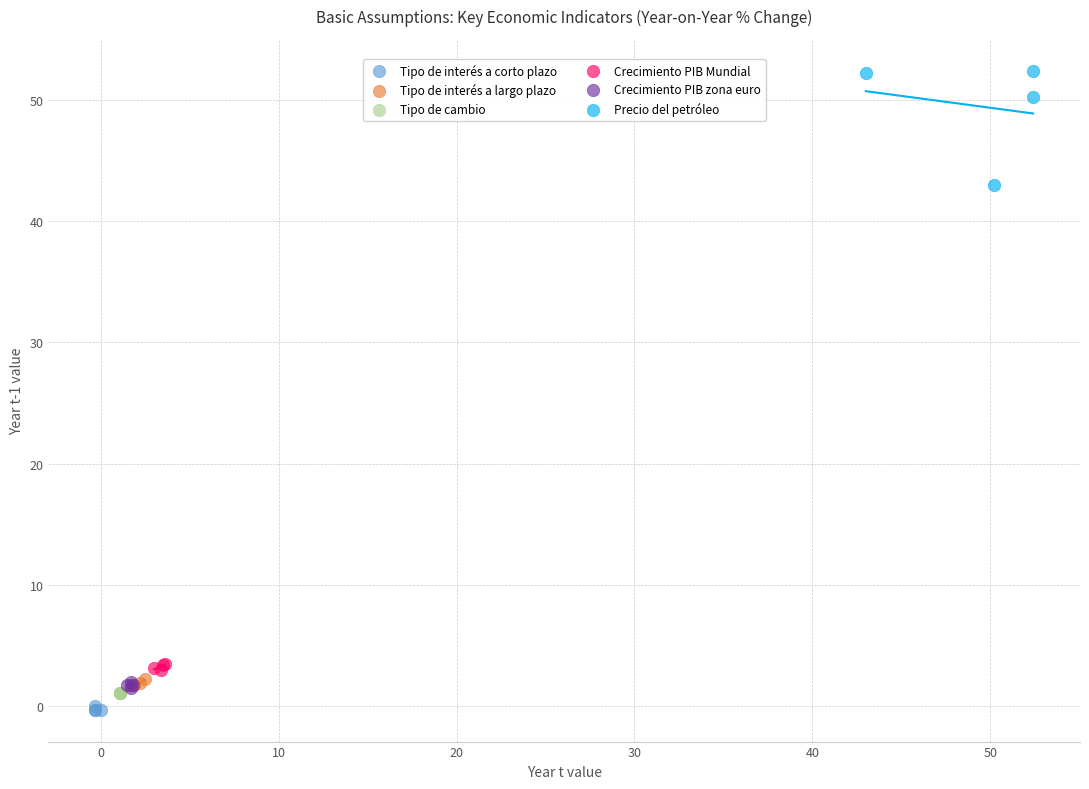

Which series reaches the maximum Y coordinate?

Precio del petróleo